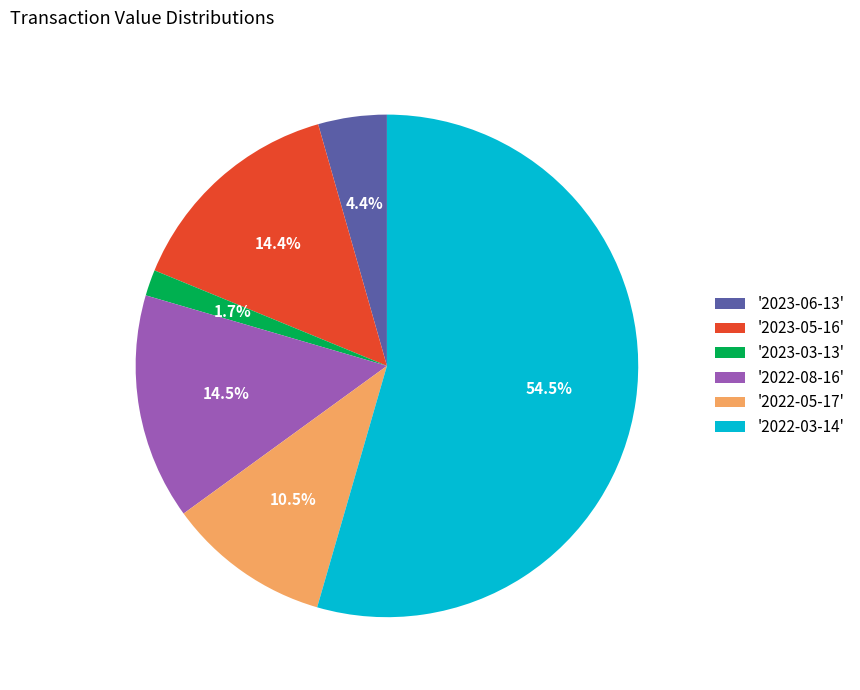

Which category has the smallest portion of the pie?

'2023-03-13'